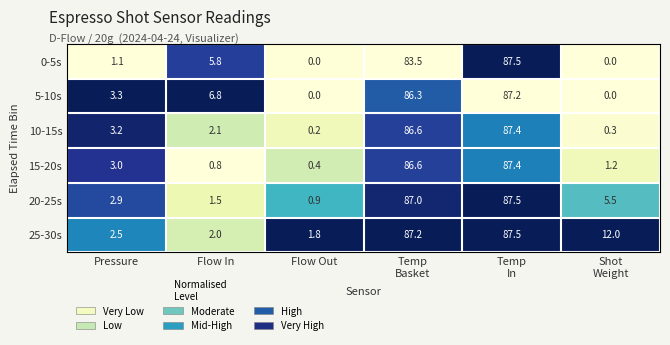

How many series are shown in this chart?

6